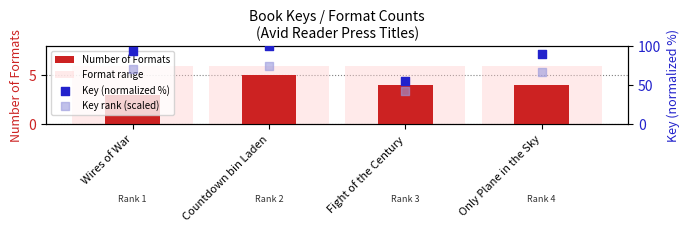

Which series contains the highest Y value?

Key (normalized %)